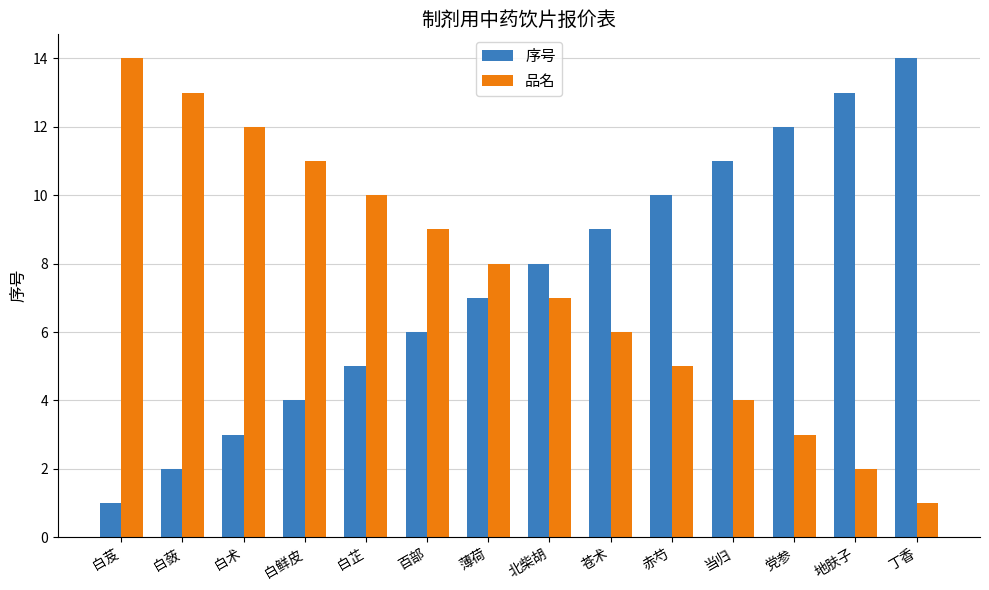

What is the lowest value of the 品名 series?

1